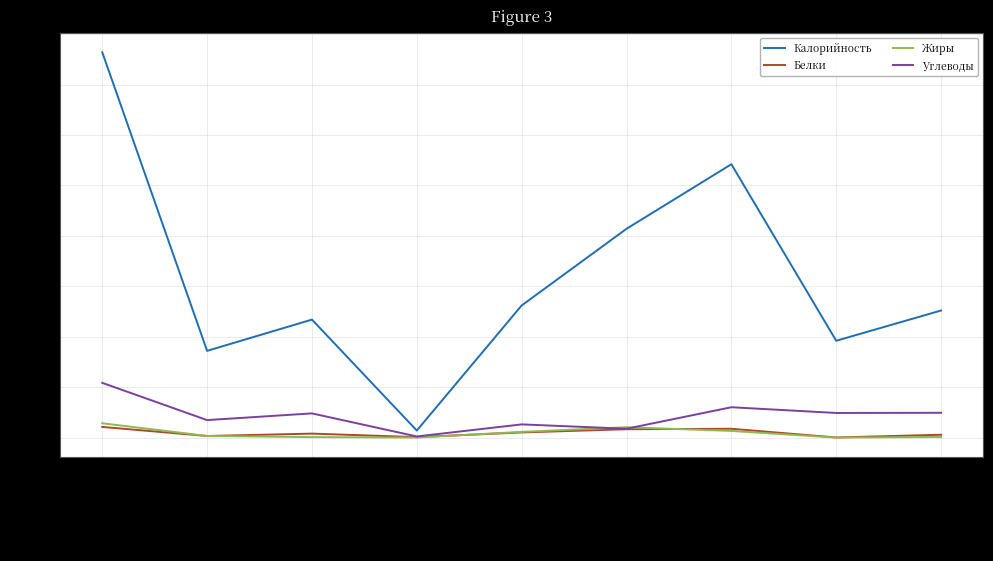

True or false: Калорийность has a value of 401.3 at Каша гречневая.

False